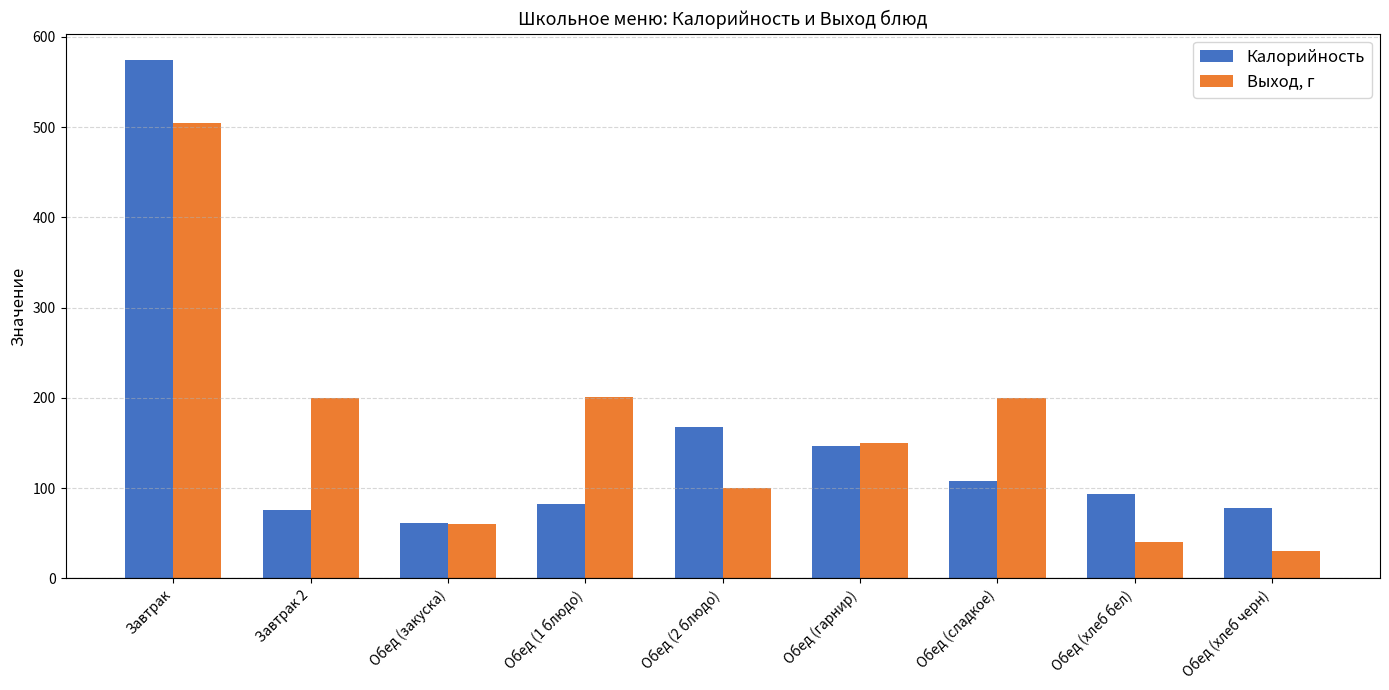

Is it true that Калорийность equals 25 at Обед (хлеб бел)?

False